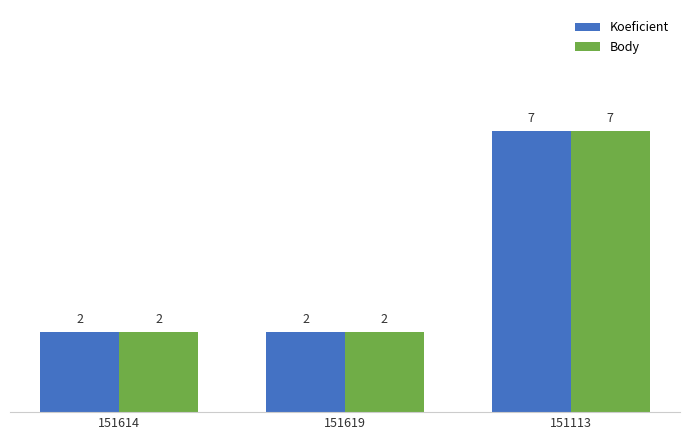

At which category is the sum across all series the highest?

151113